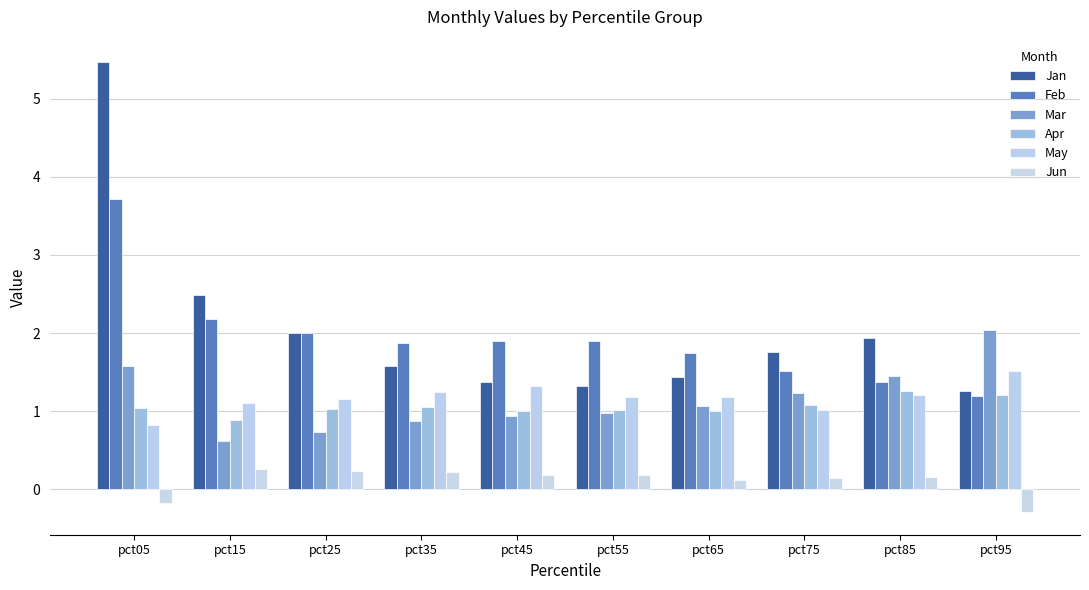

Which series has the widest spread of values?

Jan